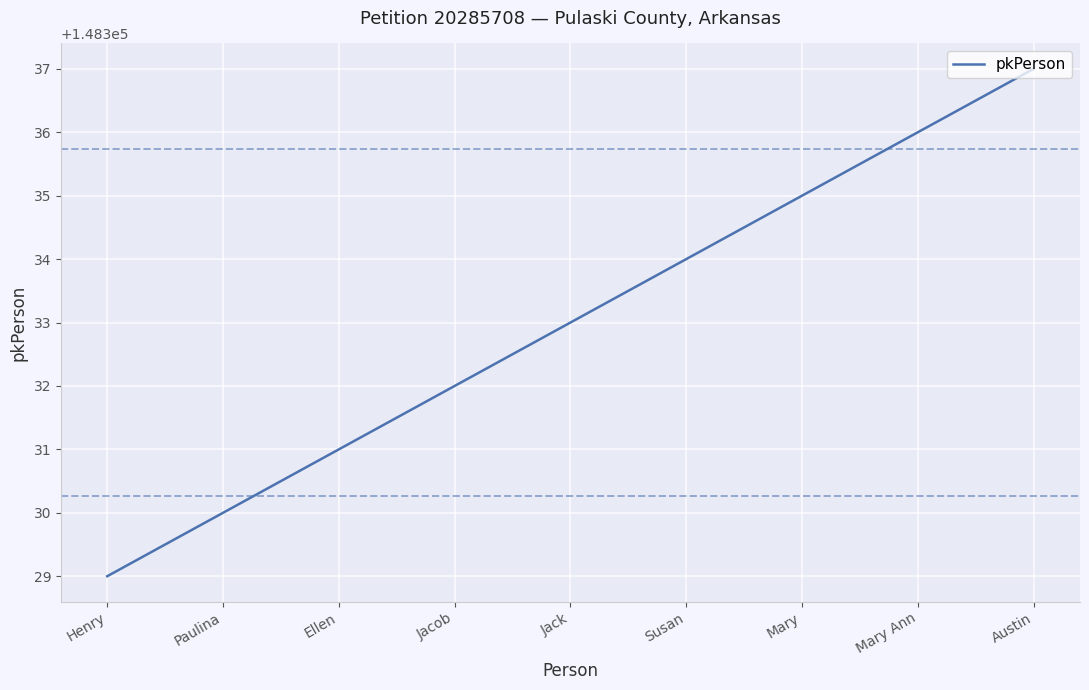

What is the approximate value at Mary Ann?

148336